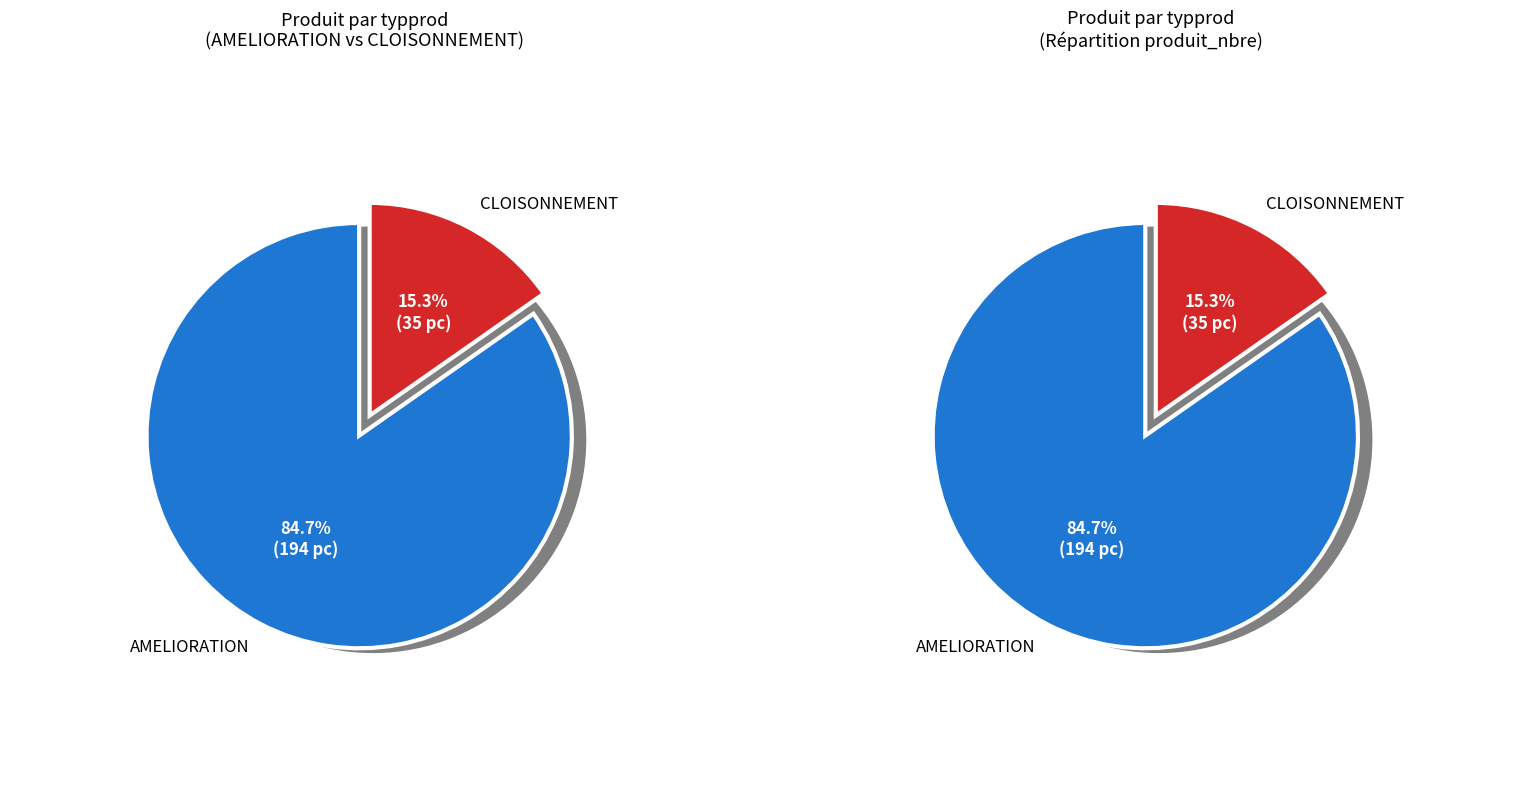

Rank the series by their average value, from highest to lowest.

AMELIORATION, CLOISONNEMENT